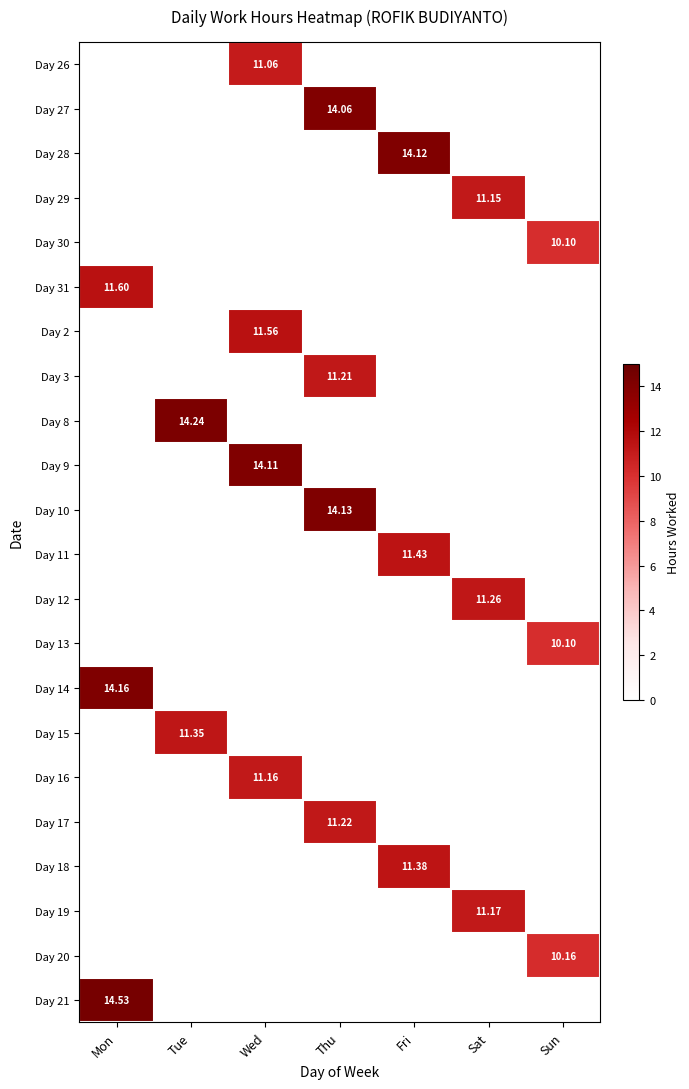

What is the total value across all series at Sun?

30.4